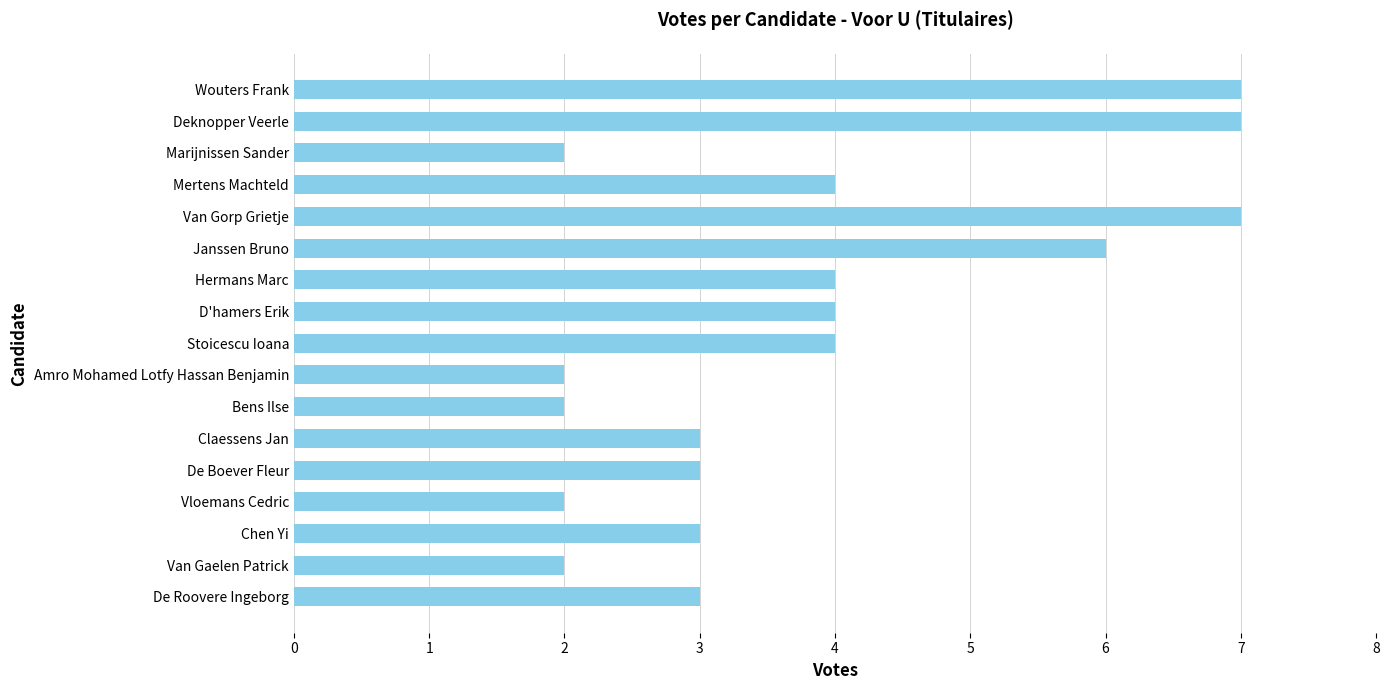

What is the label of the 11th bar from the bottom?

Hermans Marc